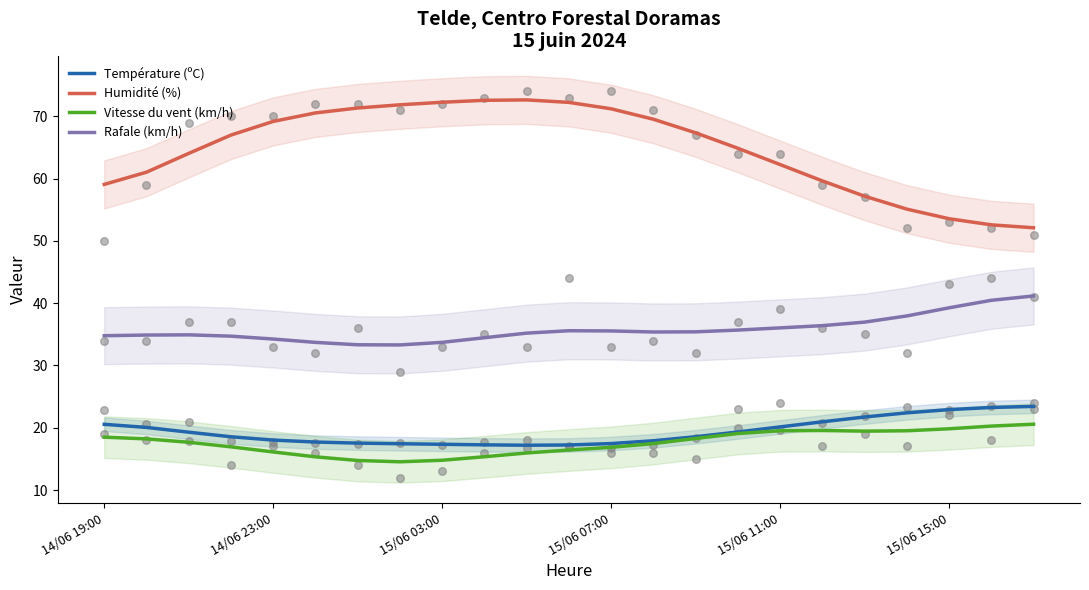

True or false: Rafale (km/h) and Température (ºC) intersect in this chart.

False